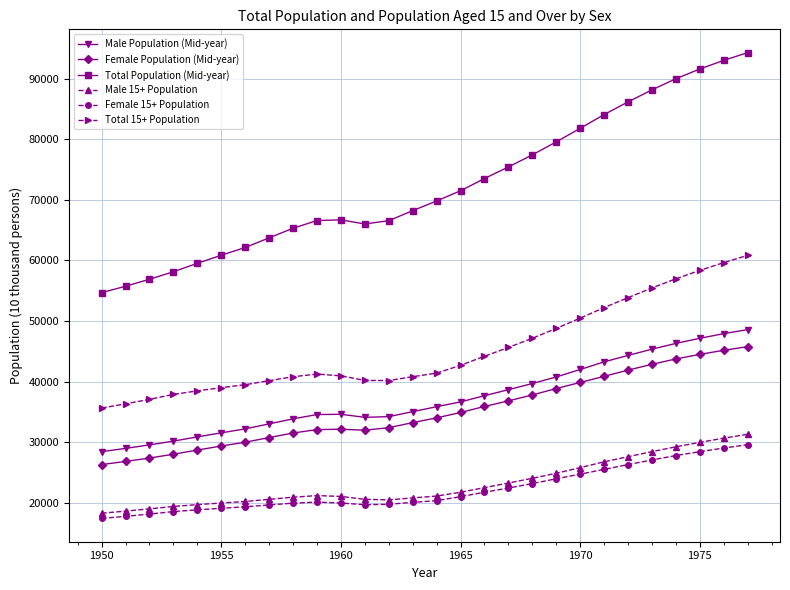

How many distinct data groups are displayed?

6